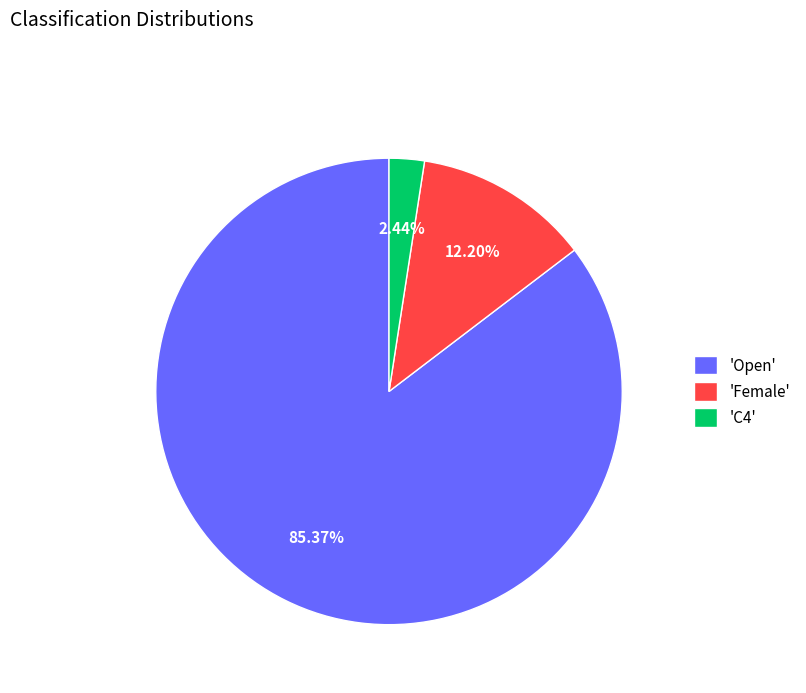

Does 'Open' represent more than half of the total?

Yes